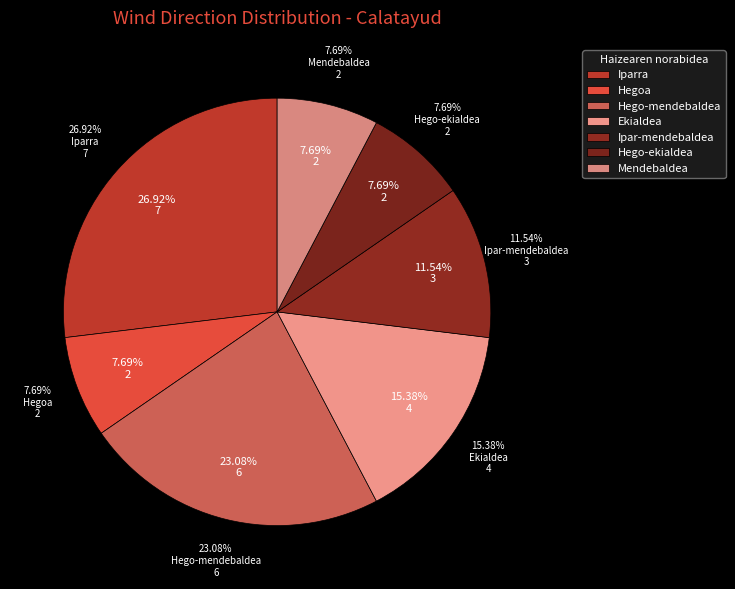

True or false: Ekialdea accounts for 15% of the total.

True